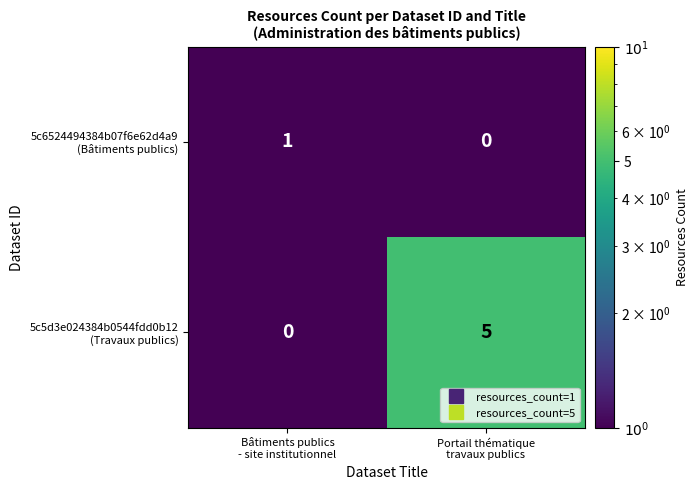

What is the maximum value shown in the chart?

5